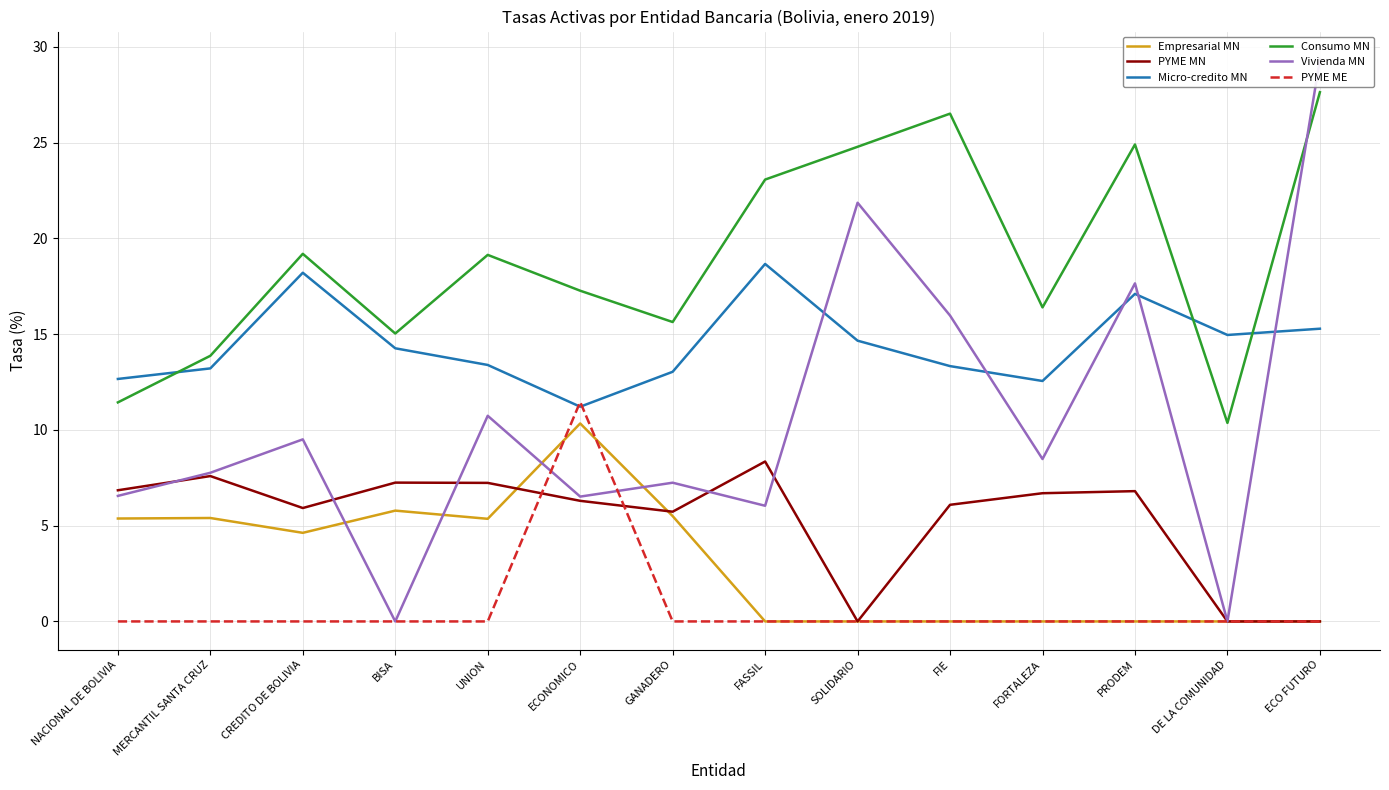

Is the value of Consumo MN at DE LA COMUNIDAD greater than the value of PYME ME at ECO FUTURO?

Yes